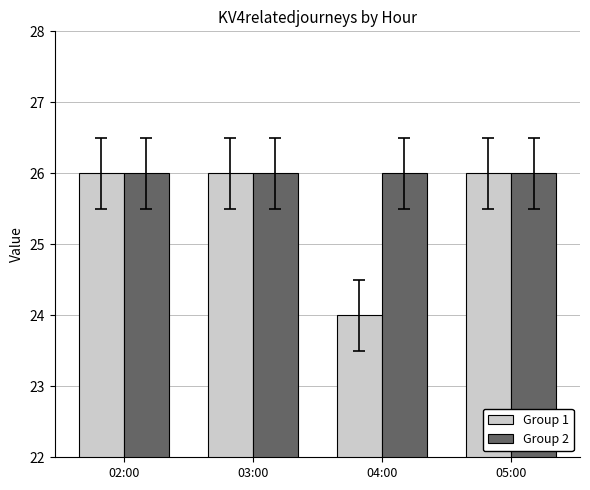

True or false: Group 2 has a value of 26 at 02:00.

True